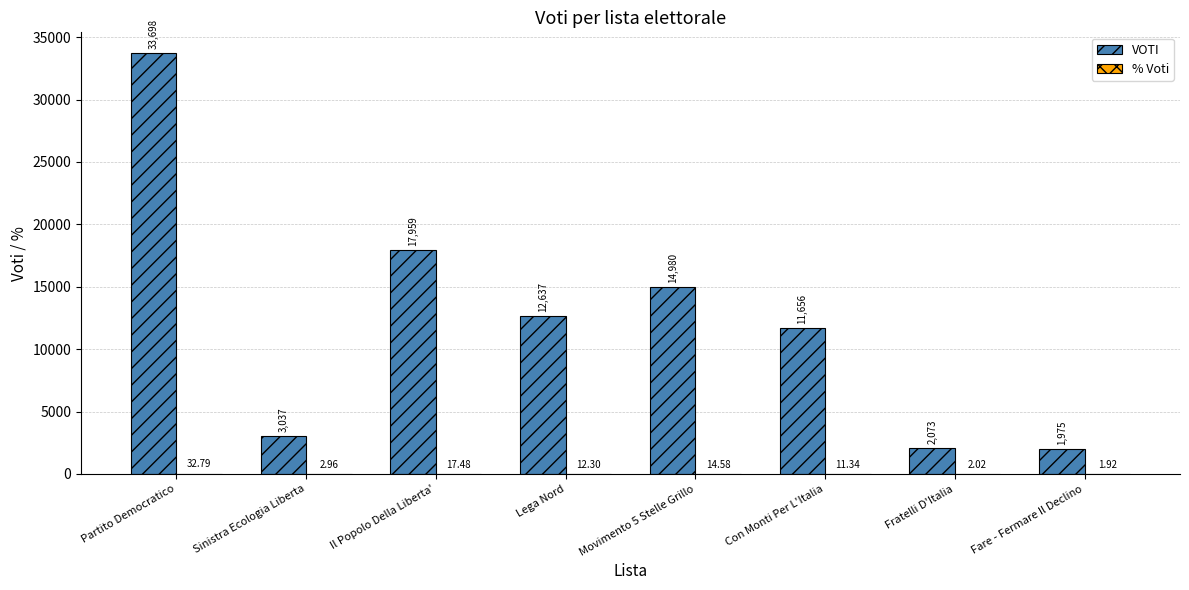

Which series changed the most between Sinistra Ecologia Liberta and Il Popolo Della Liberta'?

VOTI